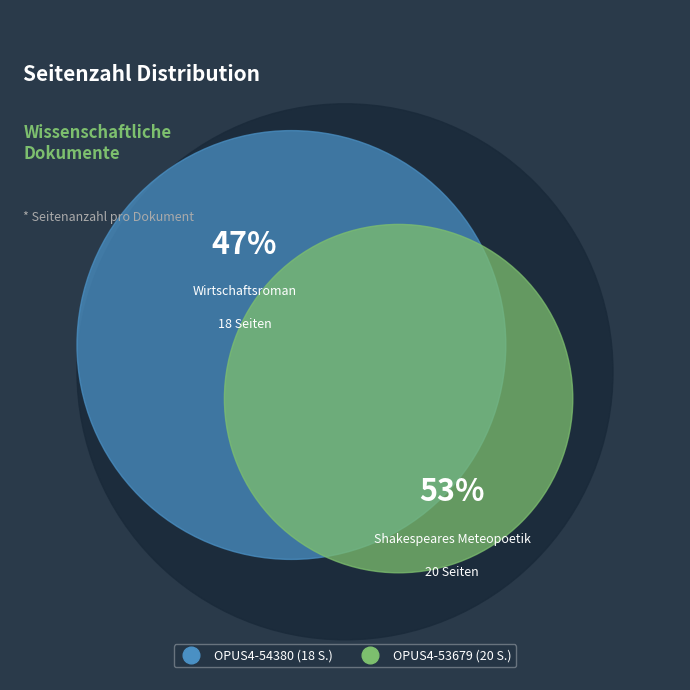

Rank the categories by value from highest to lowest.

OPUS4-53679, OPUS4-54380